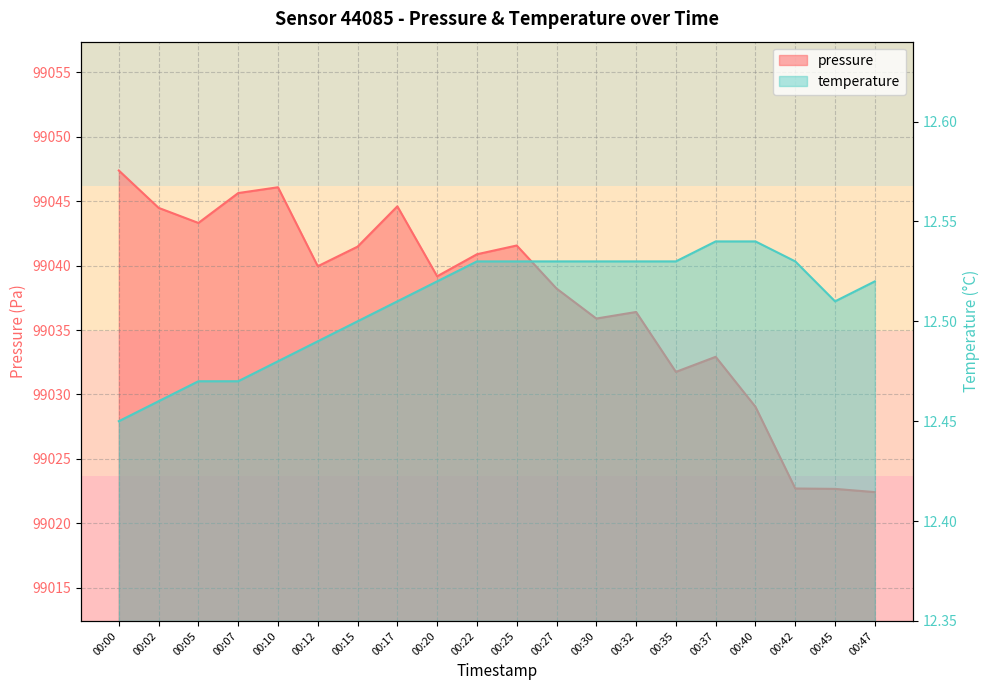

At how many categories does at least one series exceed 67404?

20